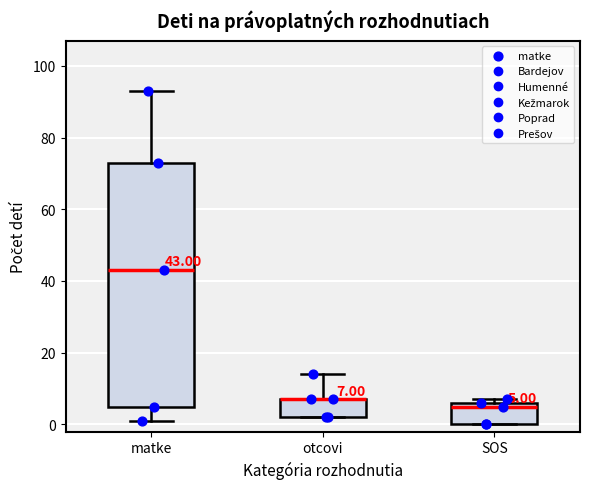

Which box is the tallest, from its lower edge to its upper edge?

matke